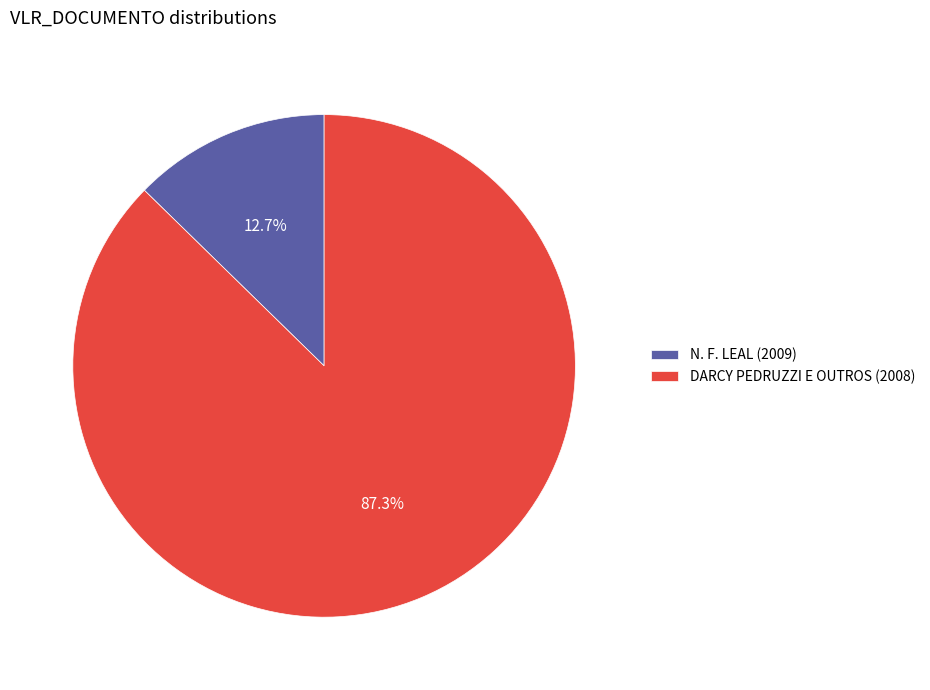

Does any single category account for the majority?

Yes